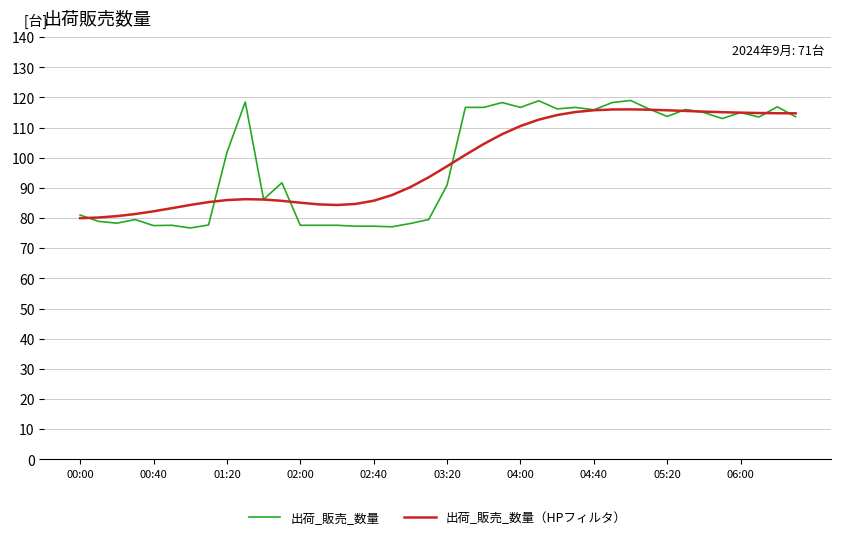

What is the minimum value shown in the chart?

76.7